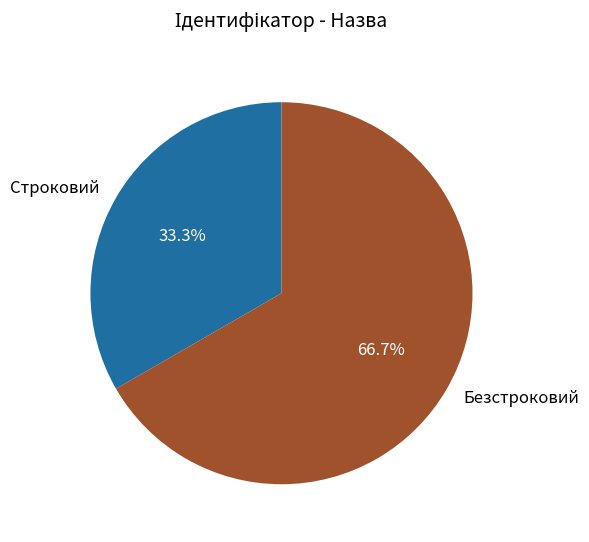

Which slice represents more than half of the pie?

Безстроковий